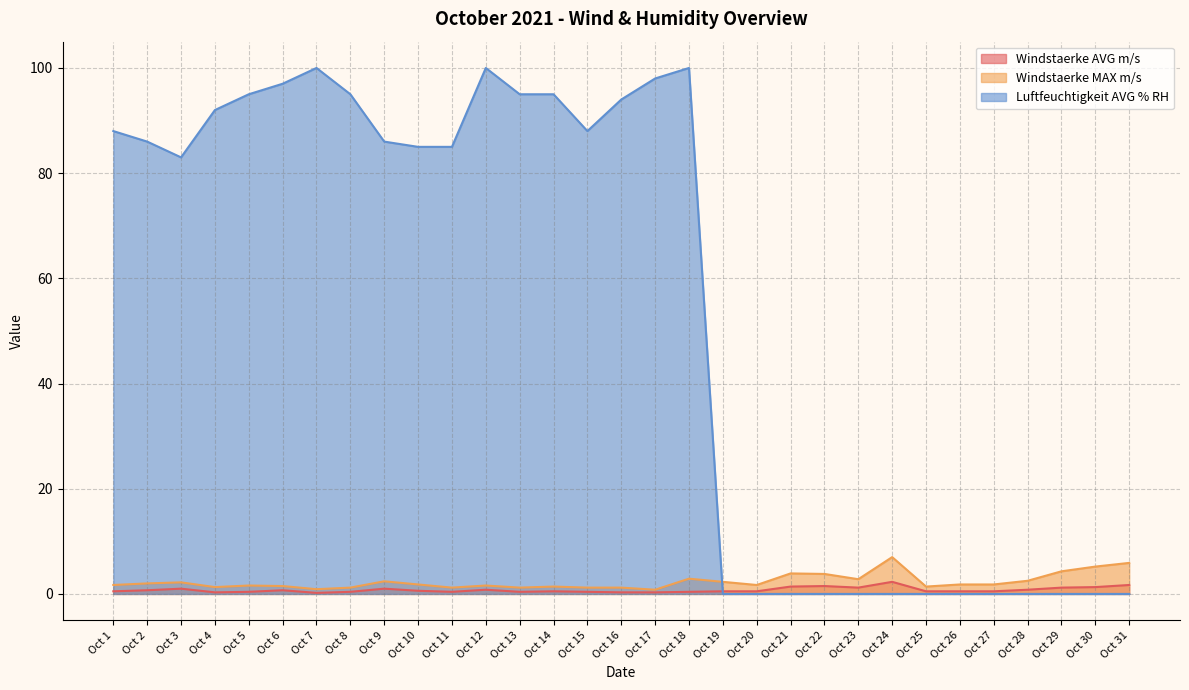

Rank the series at Oct 17 from highest to lowest value.

Luftfeuchtigkeit AVG % RH, Windstaerke MAX m/s, Windstaerke AVG m/s